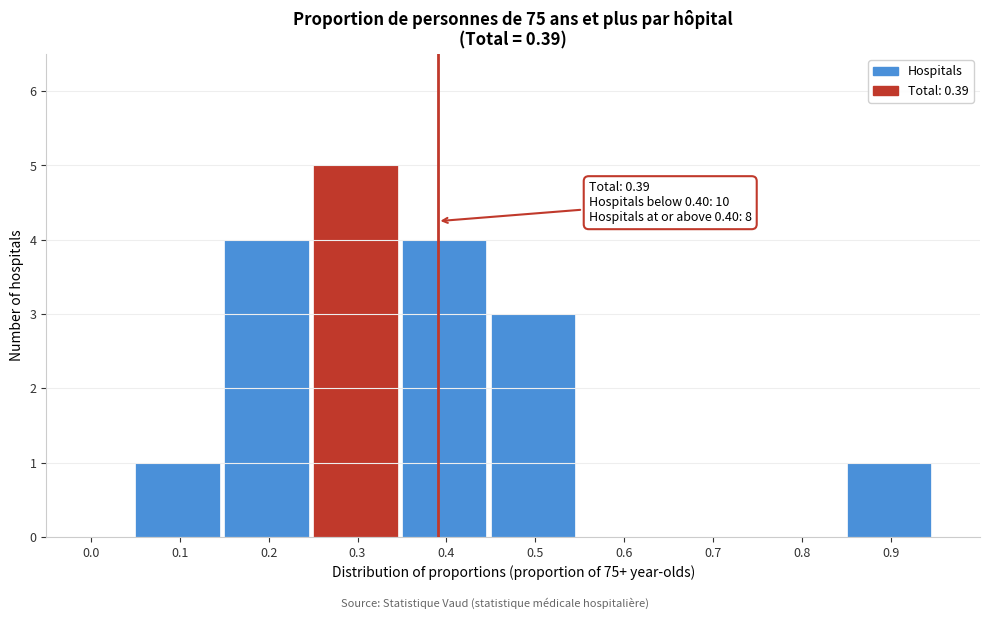

Reading left to right, transcribe all the data shown in this chart.

0.0=0	0.1=1	0.2=4	0.3=5	0.4=4	0.5=3	0.6=0	0.7=0	0.8=0	0.9=1